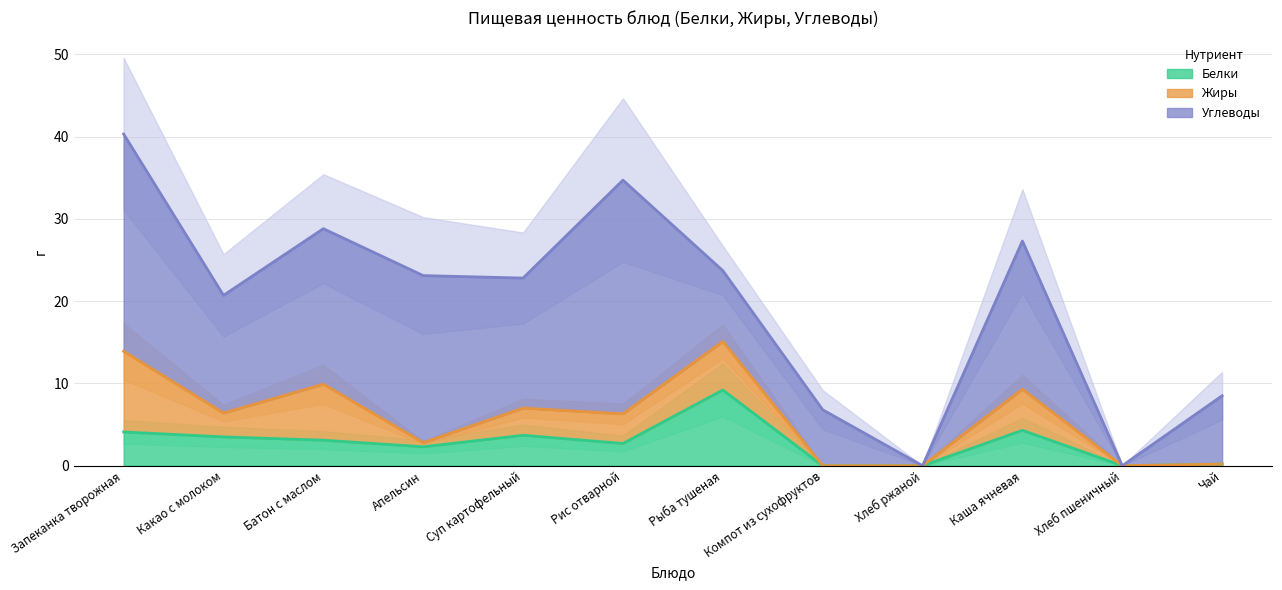

How many intersections are there between Белки and Углеводы?

2